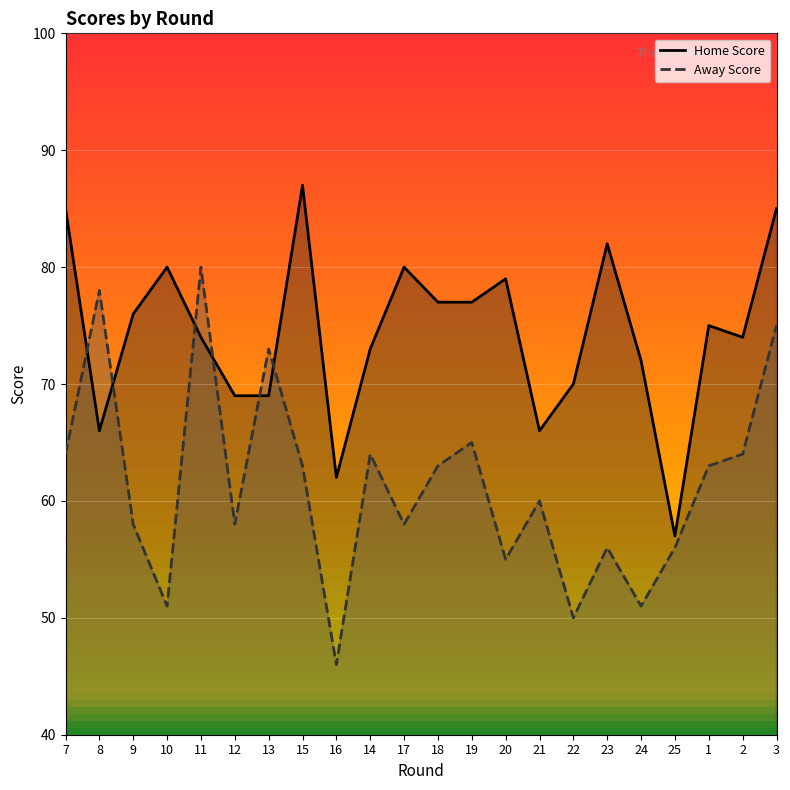

How many interior local valleys does the Away Score series have?

7